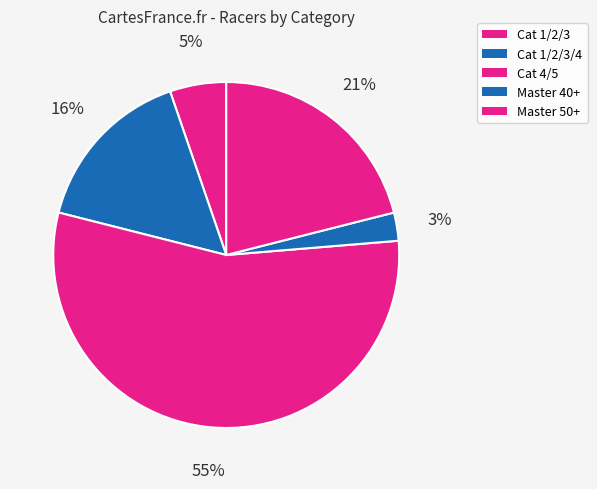

How many segments does this pie chart have?

5